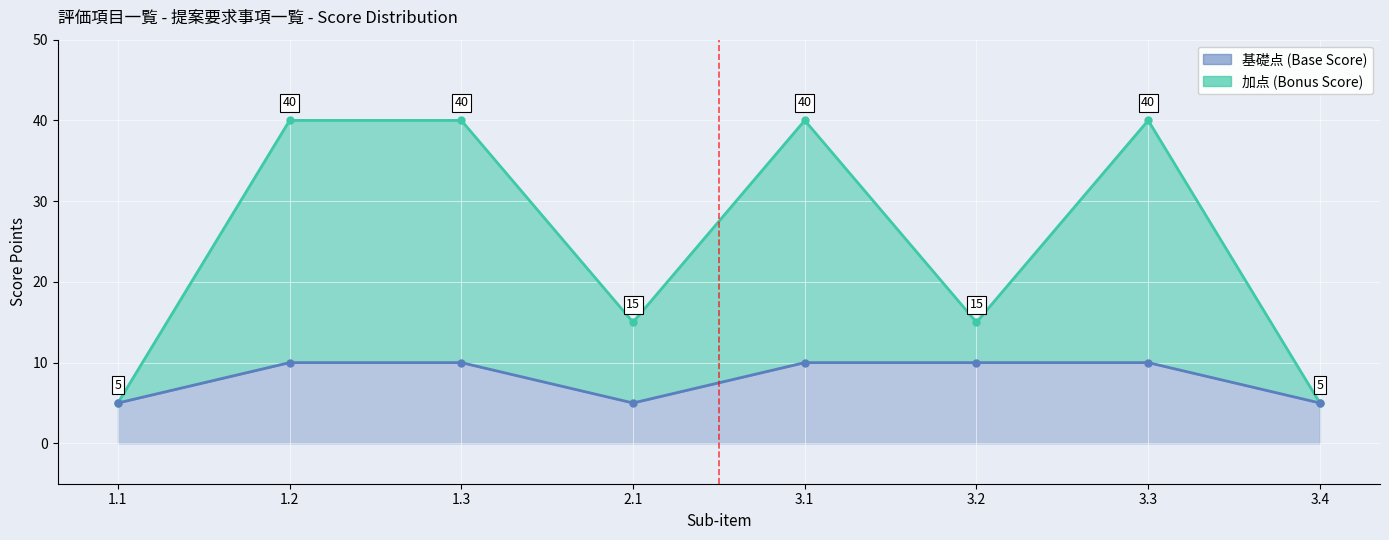

How many interior local valleys does the 基礎点 (Base Score) series have?

1